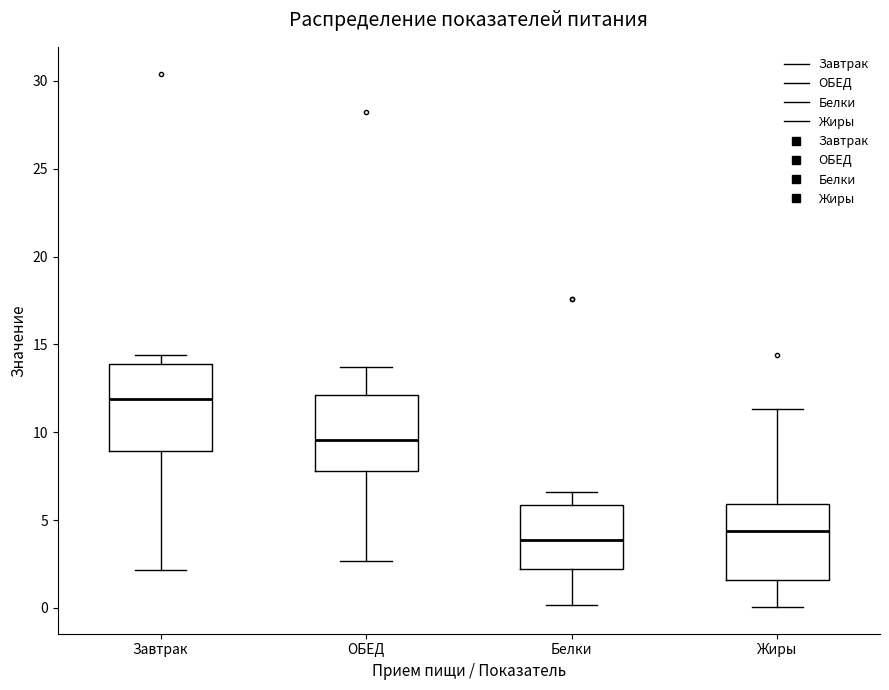

Which box's median line is the lowest?

Белки